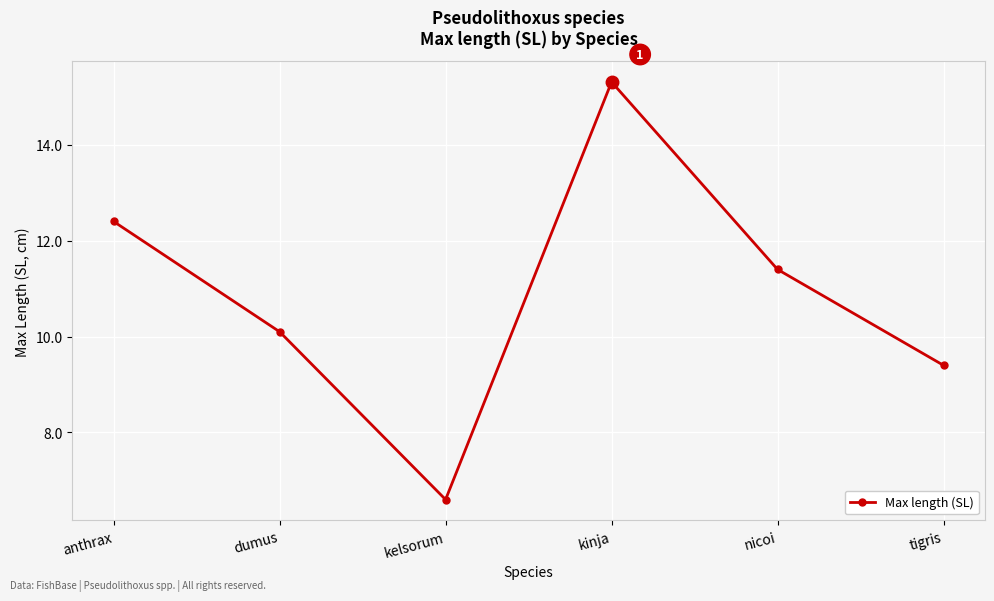

How many interior local peaks (higher than both neighbors) does the data have?

1